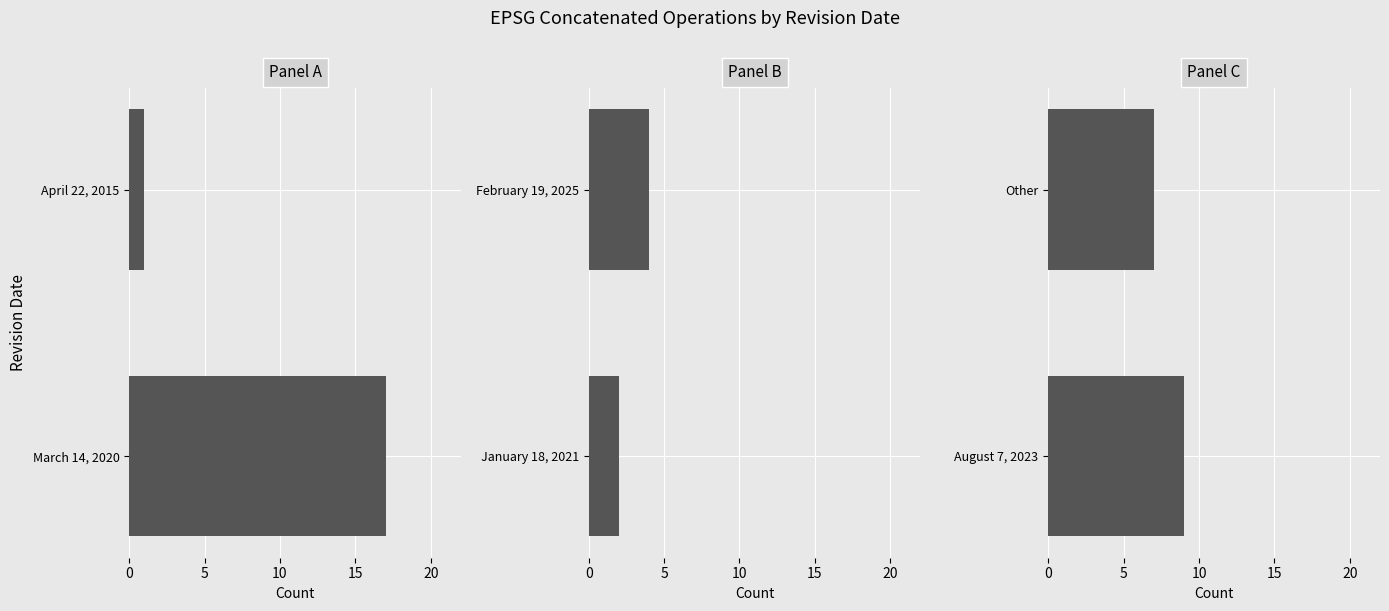

How many data points does each series have?

2